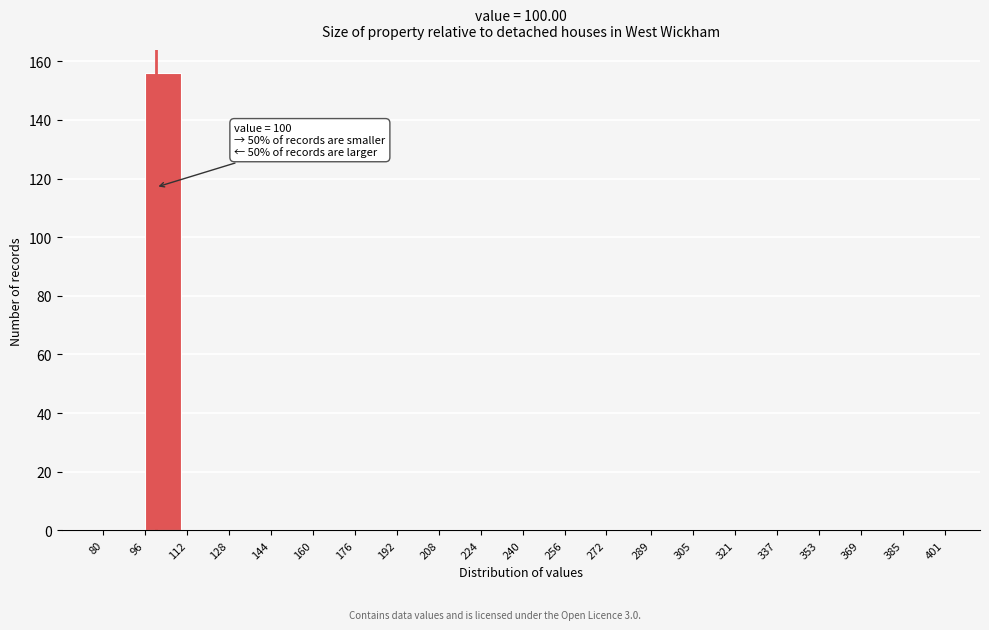

Which range on the x-axis has the tallest bar?

96 to 112